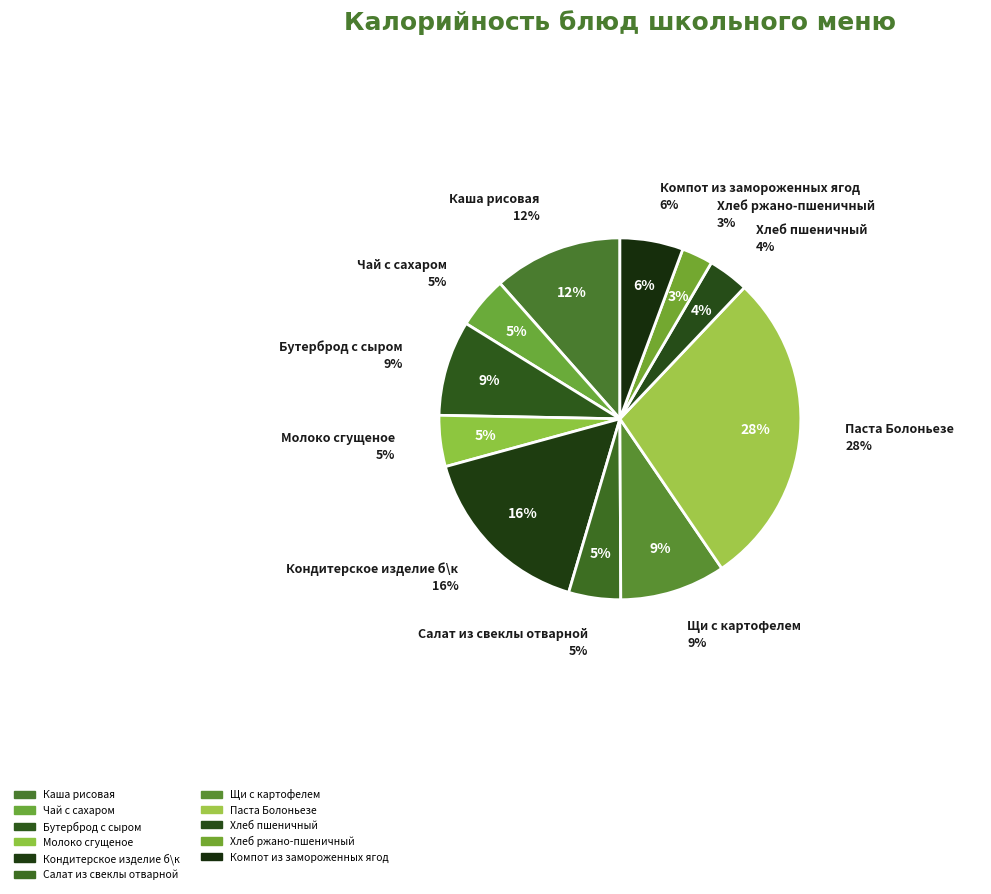

Rank the categories by value from lowest to highest.

Хлеб ржано-пшеничный, Хлеб пшеничный, Молоко сгущеное, Чай с сахаром, Салат из свеклы отварной, Компот из замороженных ягод, Бутерброд с сыром, Щи с картофелем, Каша рисовая, Кондитерское изделие б\к, Паста Болоньезе